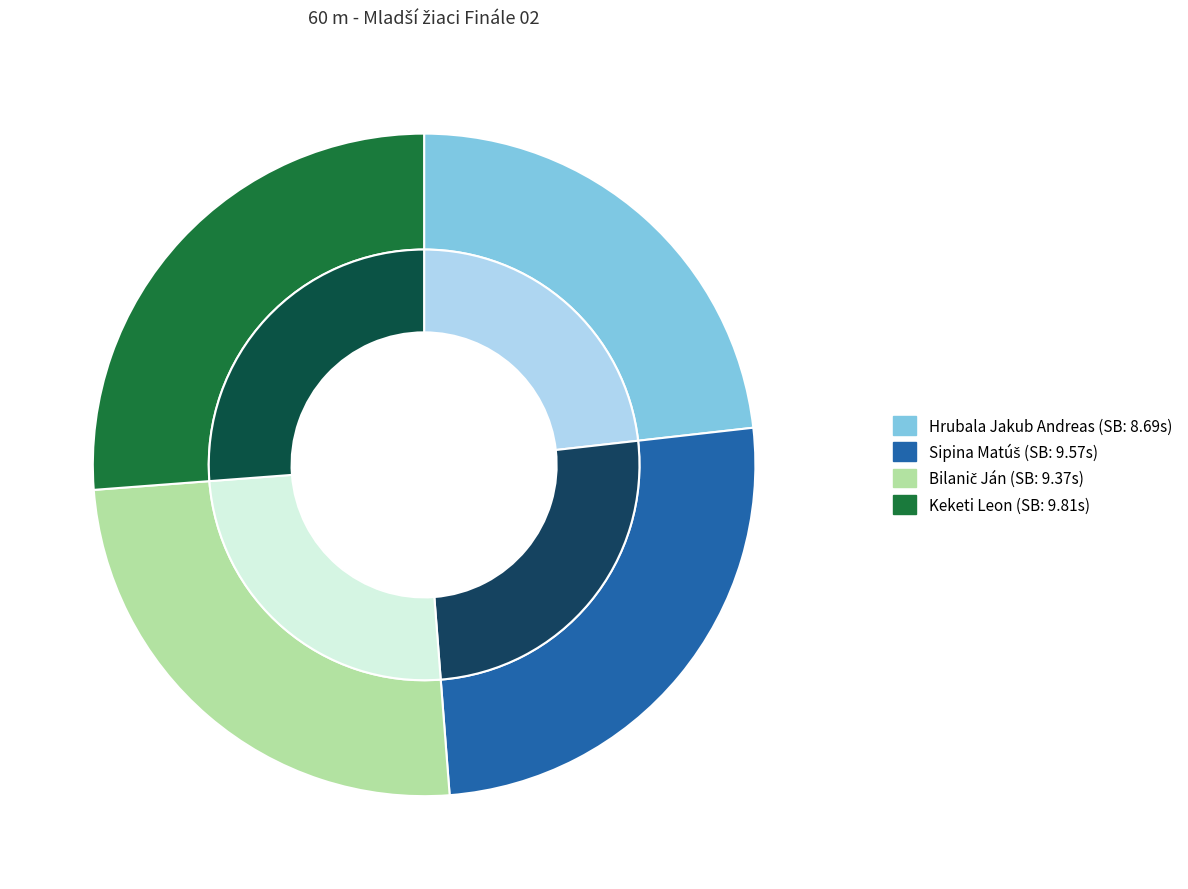

Does any single category account for the majority?

No